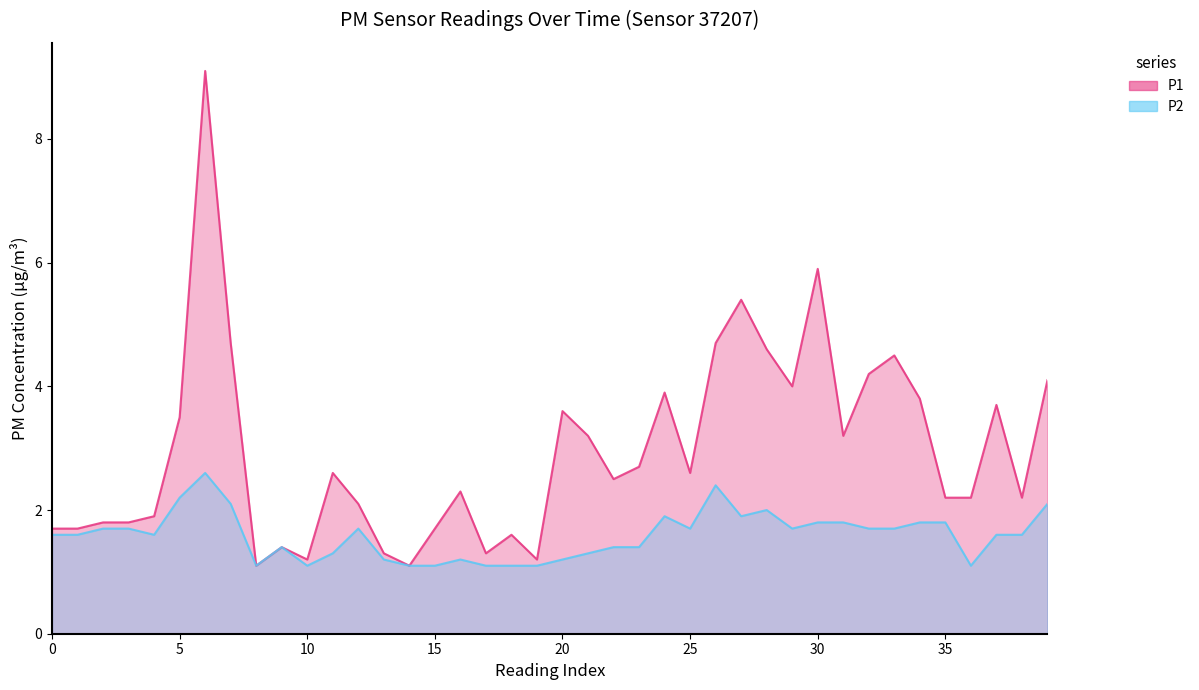

What are all the series names shown in the legend?

P1, P2